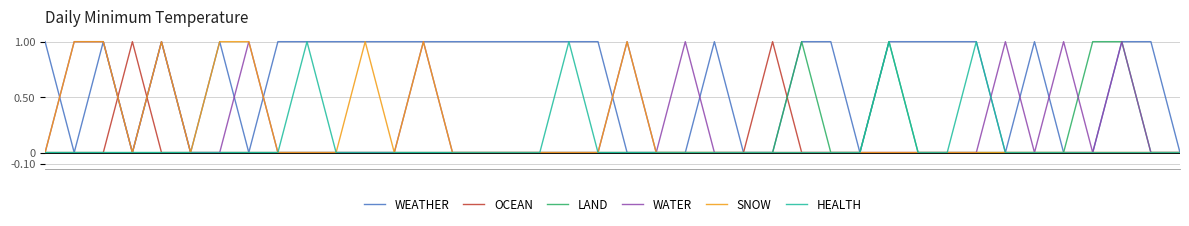

Does the chart display data point markers on the line(s)?

No